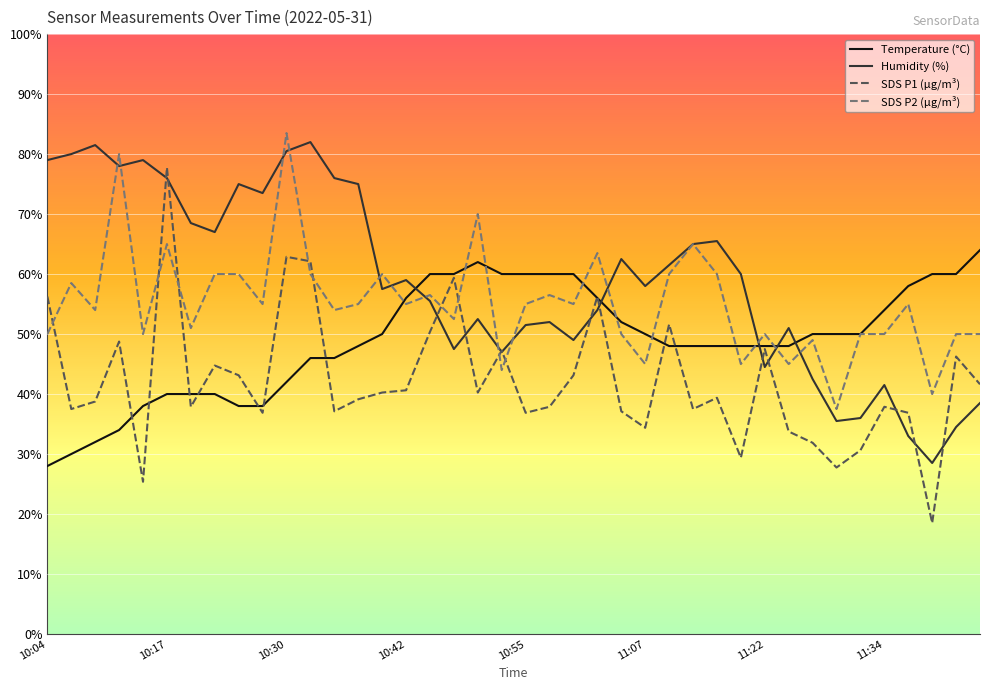

What is the minimum value shown in the chart?

18.5